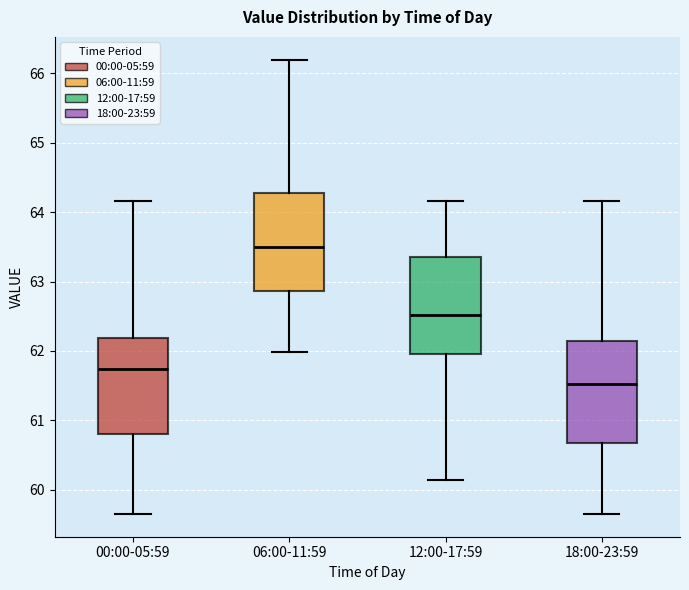

Reading left to right, transcribe this box plot: for each box, give where its median line is, the range the box spans, and where its two whiskers end, as read against the y-axis. The values are not printed on the chart, so give them approximately, as read against the axis.

00:00-05:59: median 61.7, box 60.8 to 62.2, whiskers 59.7 to 64.2
06:00-11:59: median 63.5, box 62.9 to 64.3, whiskers 62.0 to 66.2
12:00-17:59: median 62.5, box 62.0 to 63.4, whiskers 60.1 to 64.2
18:00-23:59: median 61.5, box 60.7 to 62.1, whiskers 59.7 to 64.2